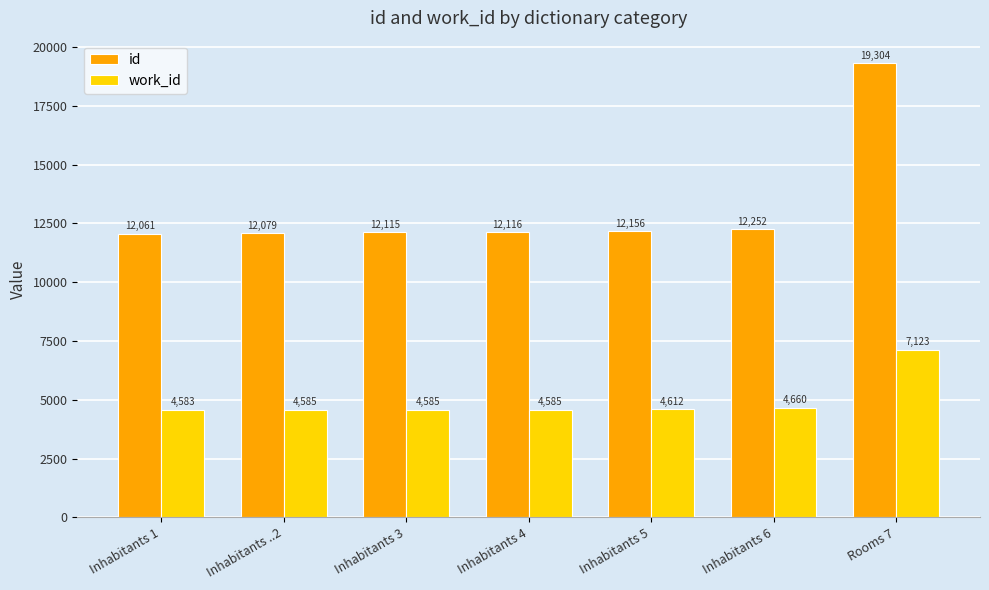

Between Inhabitants 3 and Rooms 7, which series saw the biggest shift?

id